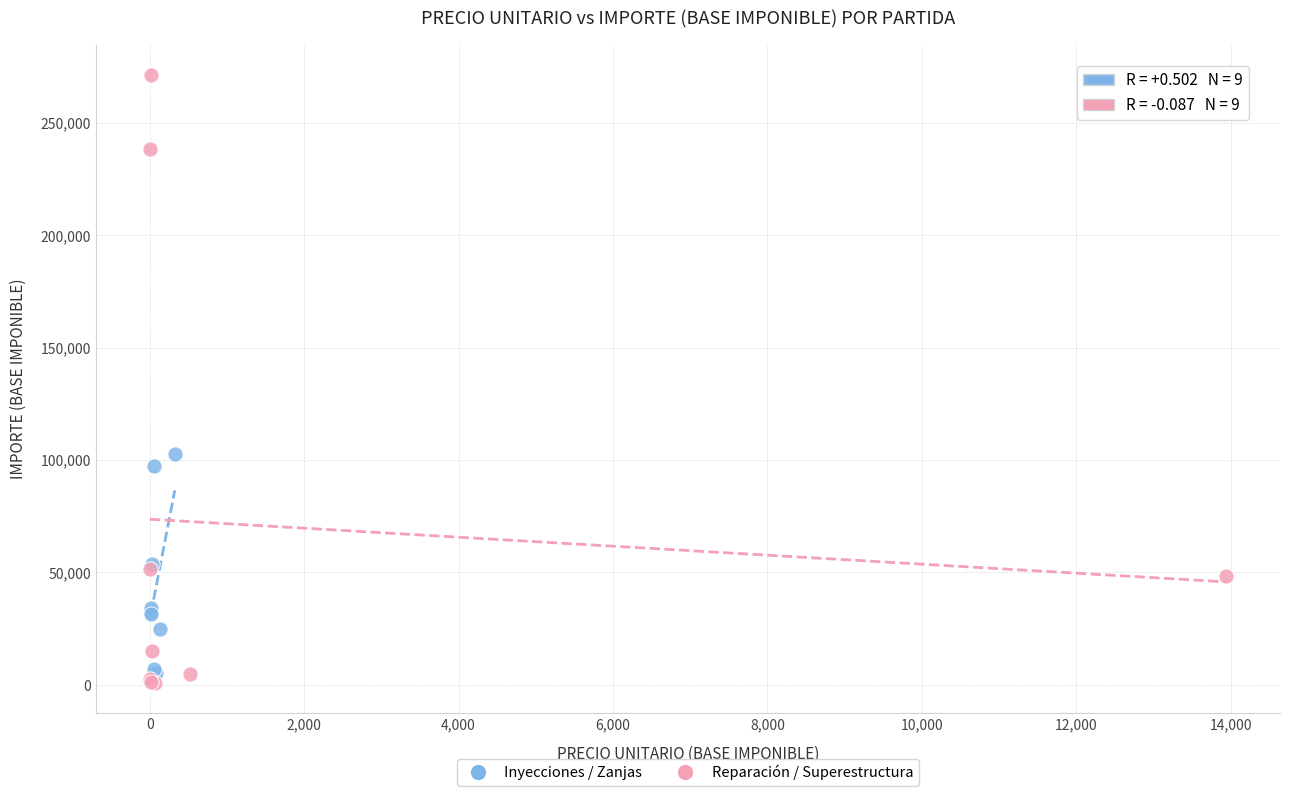

Which series contains the lowest Y value?

Reparación / Superestructura